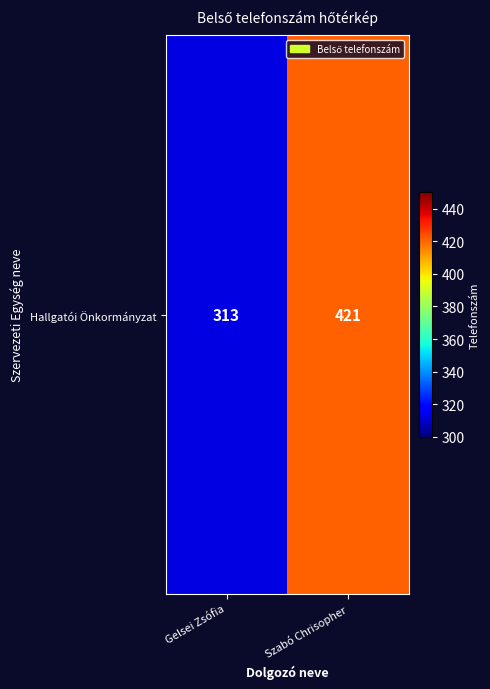

List the labels in order of value, largest first.

Szabó Chrisopher, Gelsei Zsófia